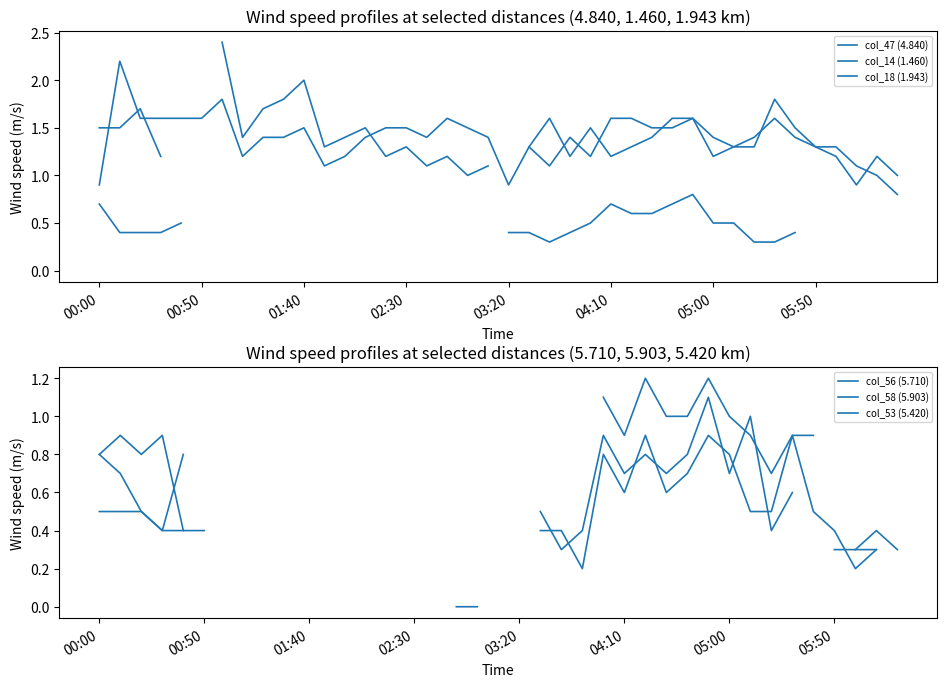

Which series has the largest total across all categories?

col_18 (1.943)